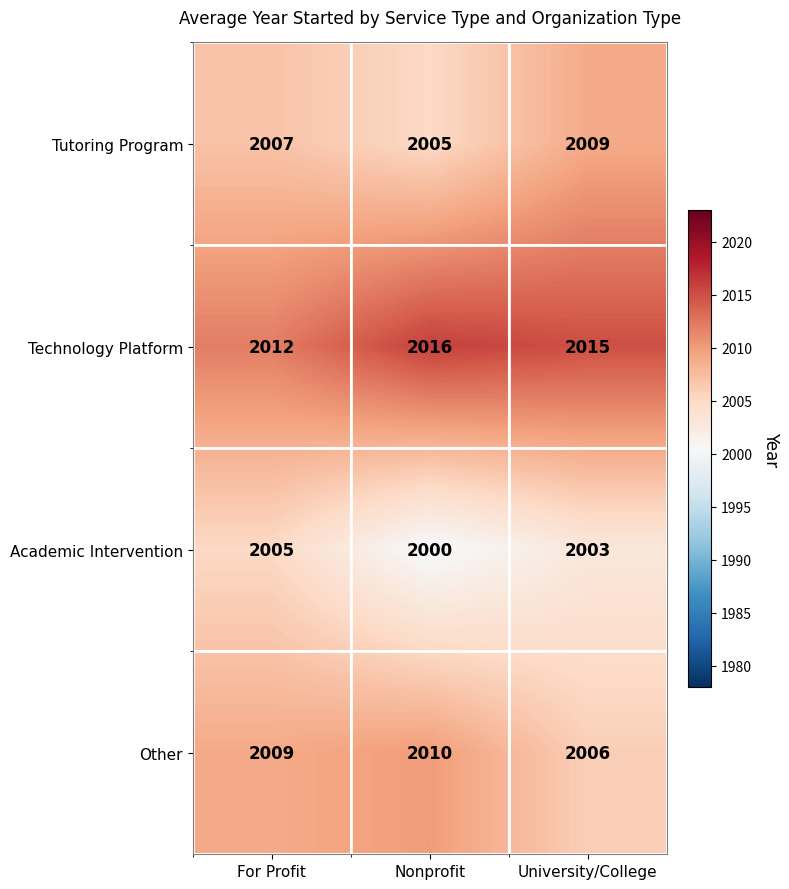

Between For Profit and Nonprofit, which series saw the biggest shift?

Academic Intervention